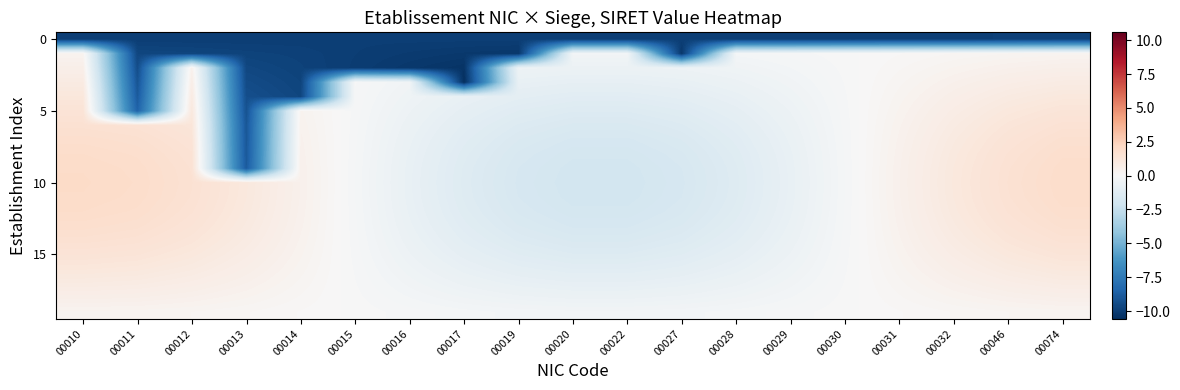

What is the minimum value shown in the chart?

-10.6